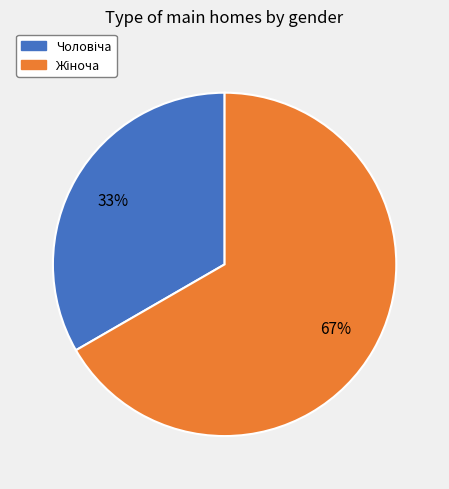

Is there any slice that represents more than half of the pie?

Yes